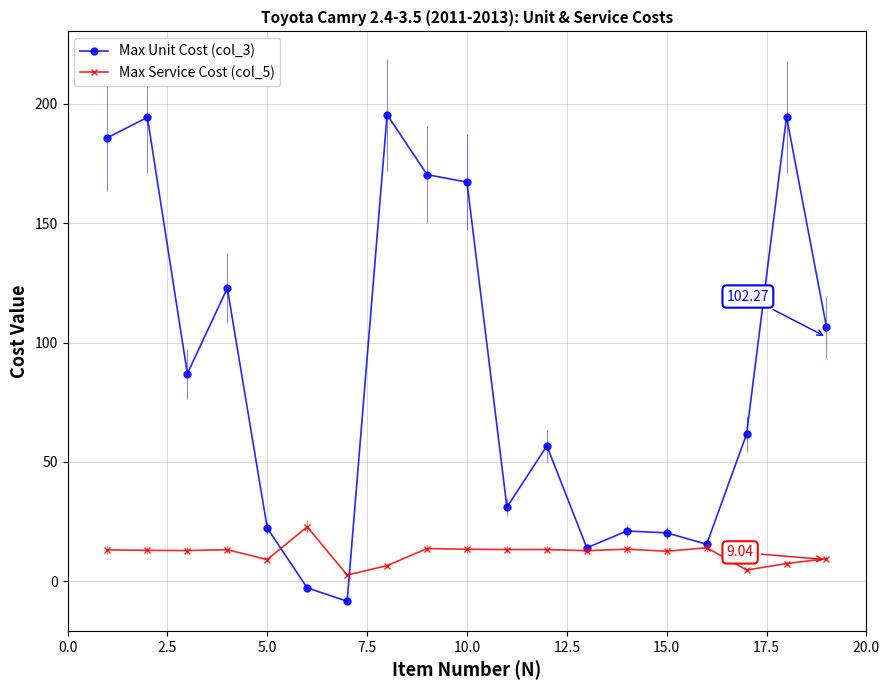

The Max Service Cost (col_5) series shows 21.6 at 2.5. True or false?

False